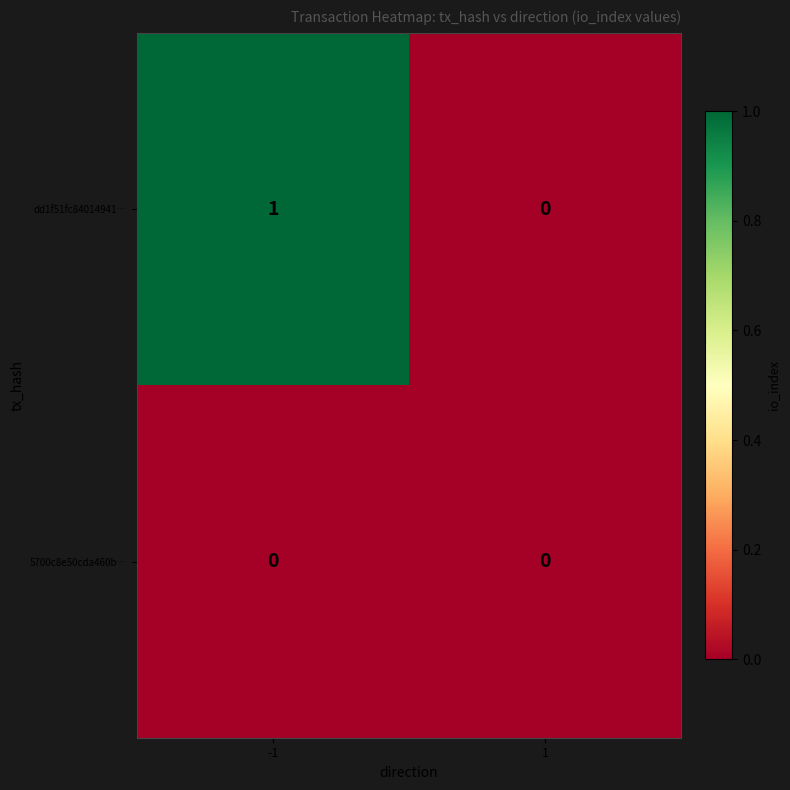

Which series has the largest total across all categories?

dd1f51fc84014941…